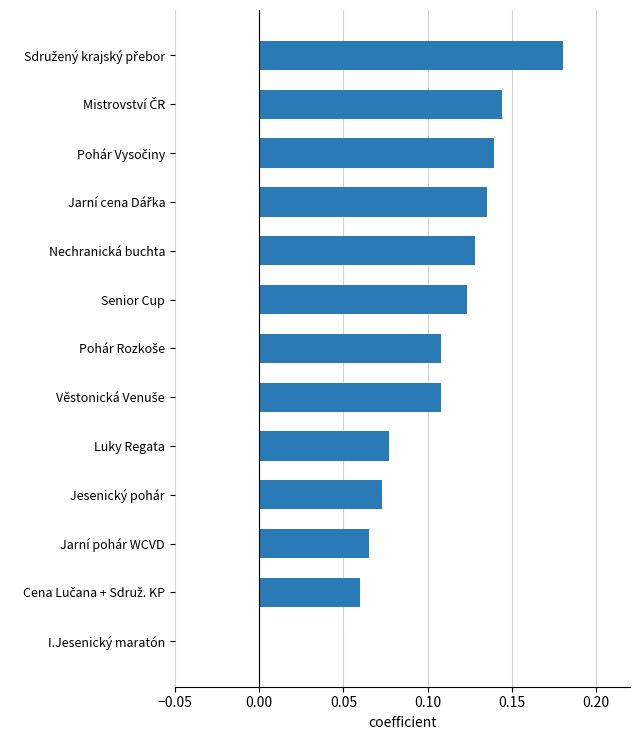

Between Jesenický pohár and Senior Cup, which is larger?

Senior Cup